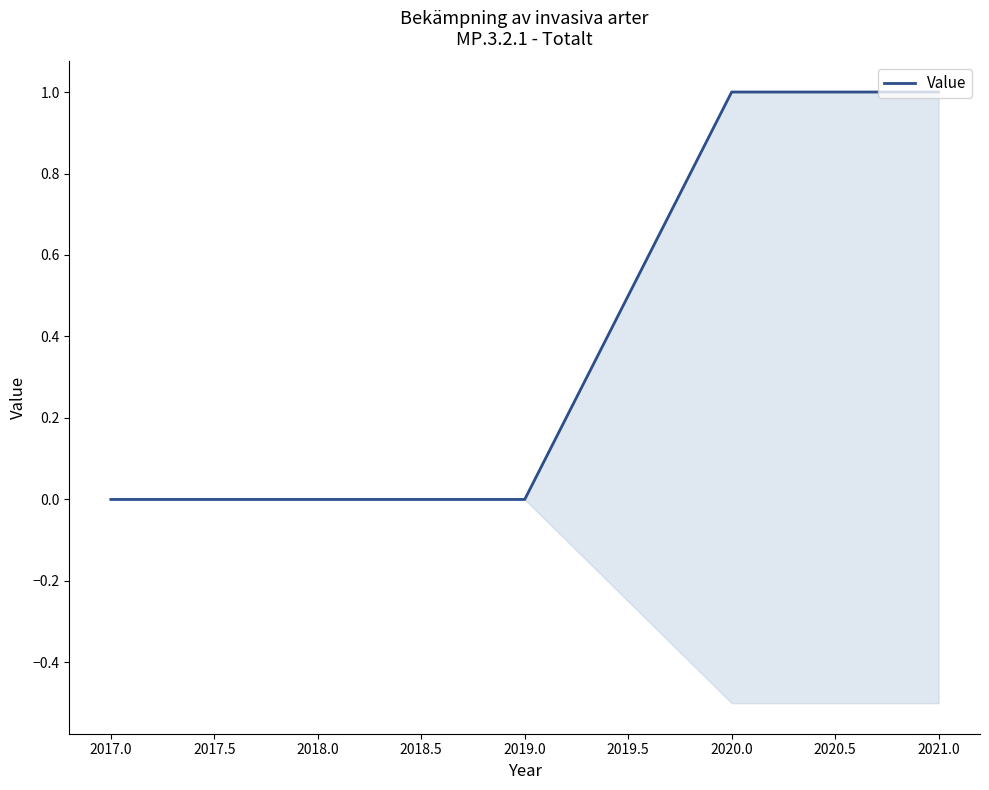

How many data points does each series have?

5